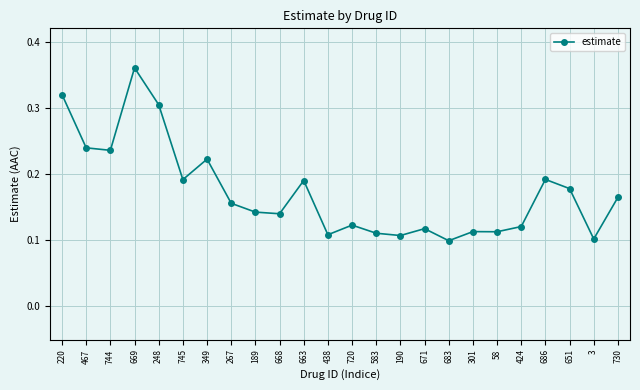

The chart shows a value of 0.1 at 190. True or false?

True